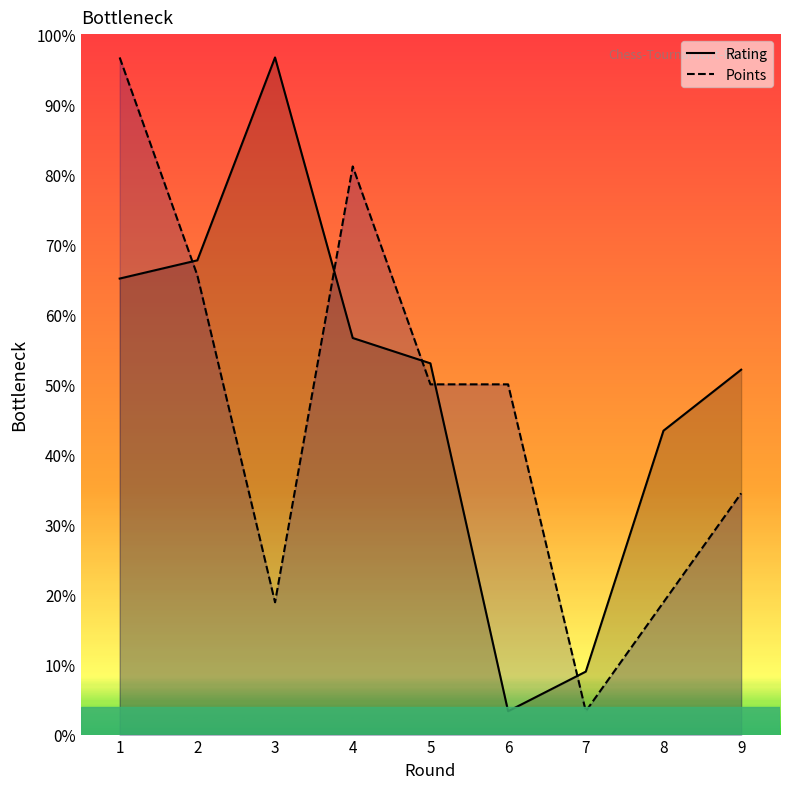

Which category has the highest value across all series?

3